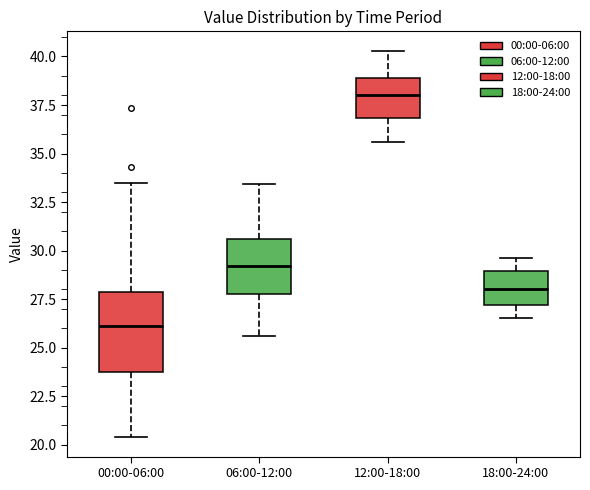

Reading left to right, transcribe this box plot: for each box, give where its median line is, the range the box spans, and where its two whiskers end, as read against the y-axis. The values are not printed on the chart, so give them approximately, as read against the axis.

00:00-06:00: median 26.0, box 23.5 to 28.0, whiskers 20.5 to 33.5
06:00-12:00: median 29.0, box 28.0 to 30.5, whiskers 25.5 to 33.5
12:00-18:00: median 38.0, box 37.0 to 39.0, whiskers 35.5 to 40.5
18:00-24:00: median 28.0, box 27.0 to 29.0, whiskers 26.5 to 29.5